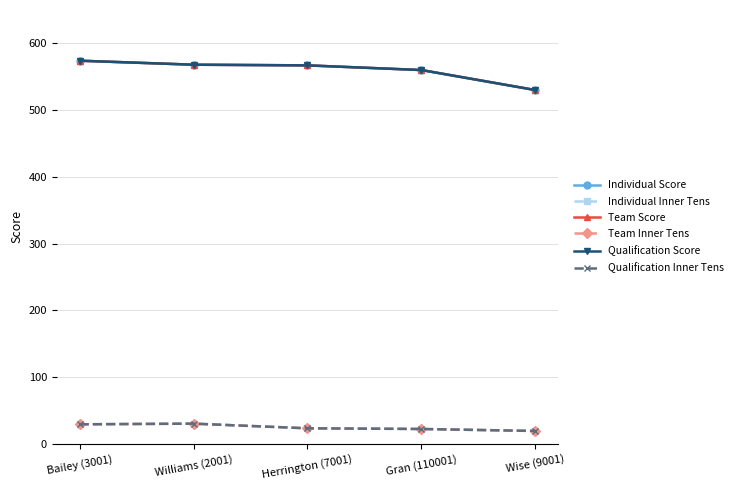

True or false: Qualification Inner Tens has a value of 19 at Wise (9001).

True